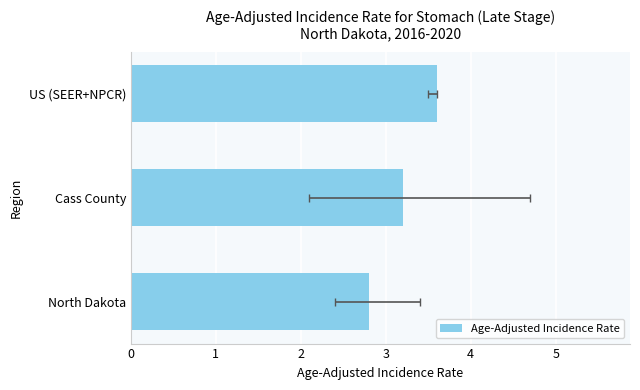

Count the values in the range 2 to 3.

1